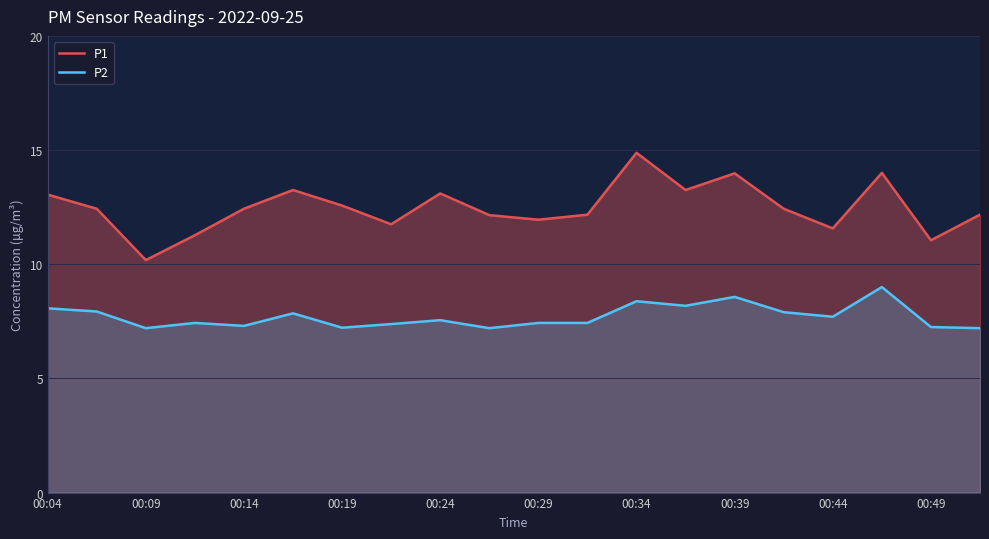

At how many categories does at least one series exceed 10?

20